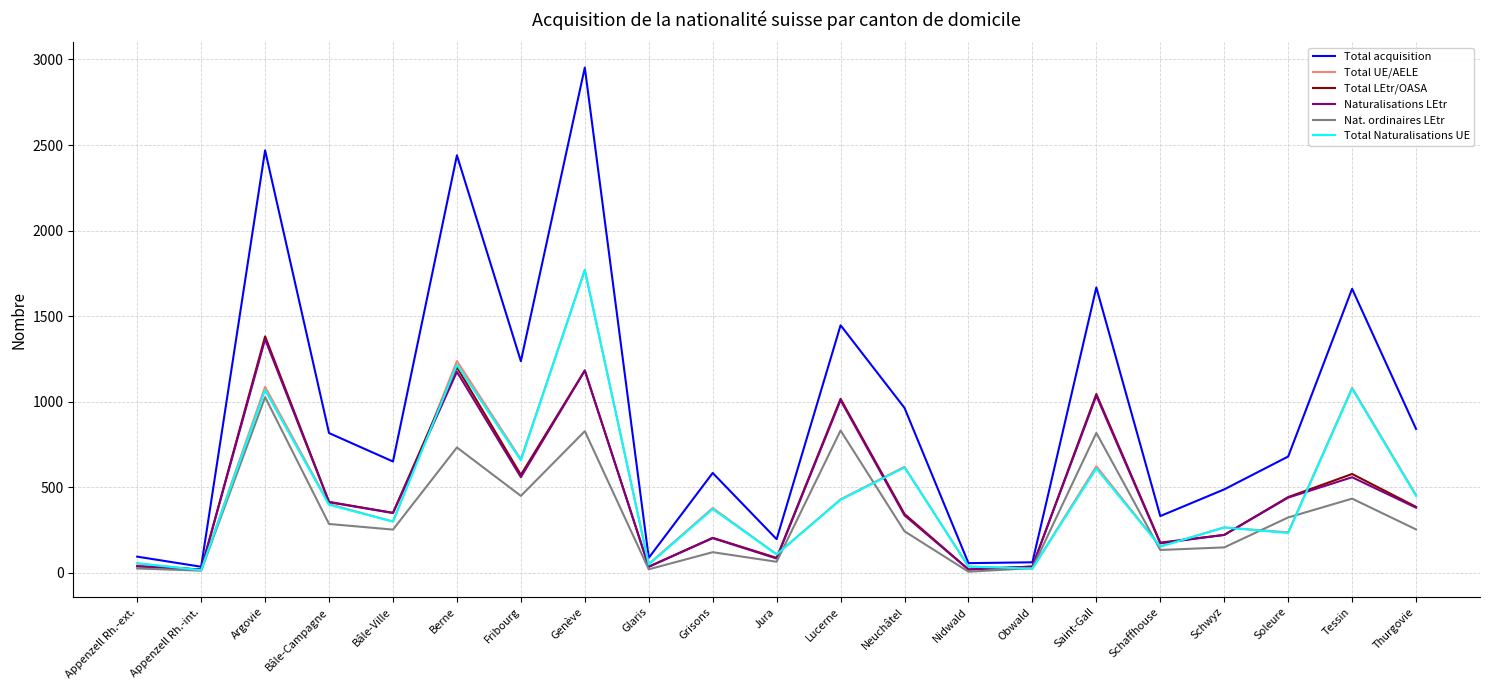

What is the difference between the maximum and minimum values in the Nat. ordinaires LEtr series?

1020